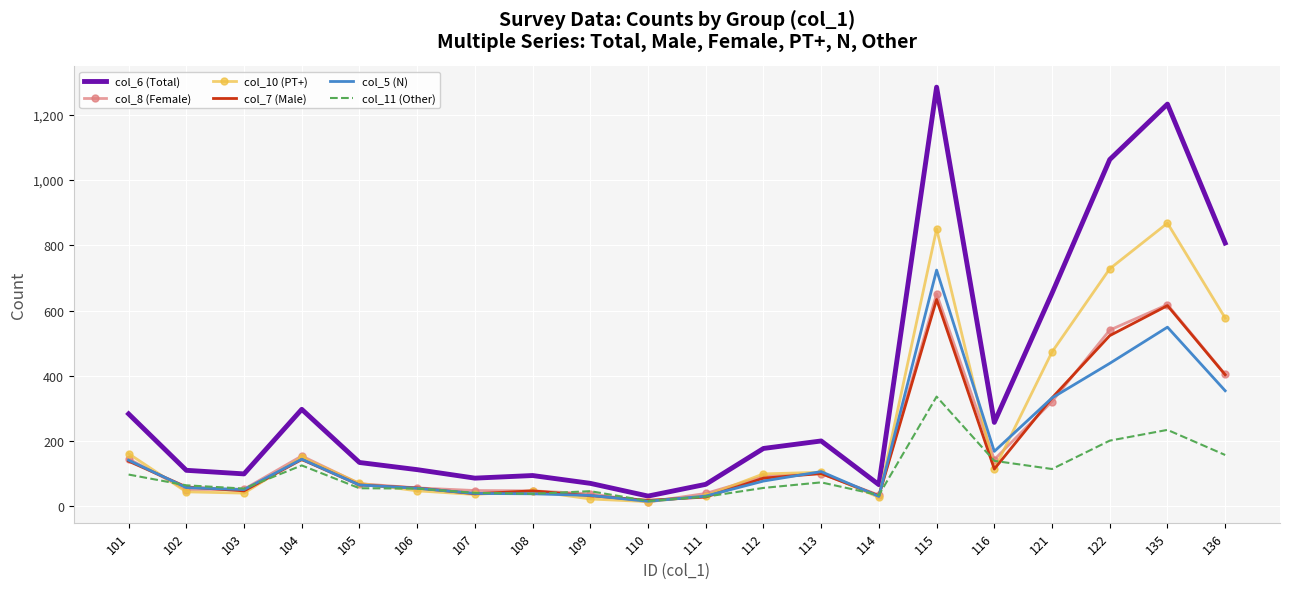

At which label does col_8 (Female) reach its peak?

115